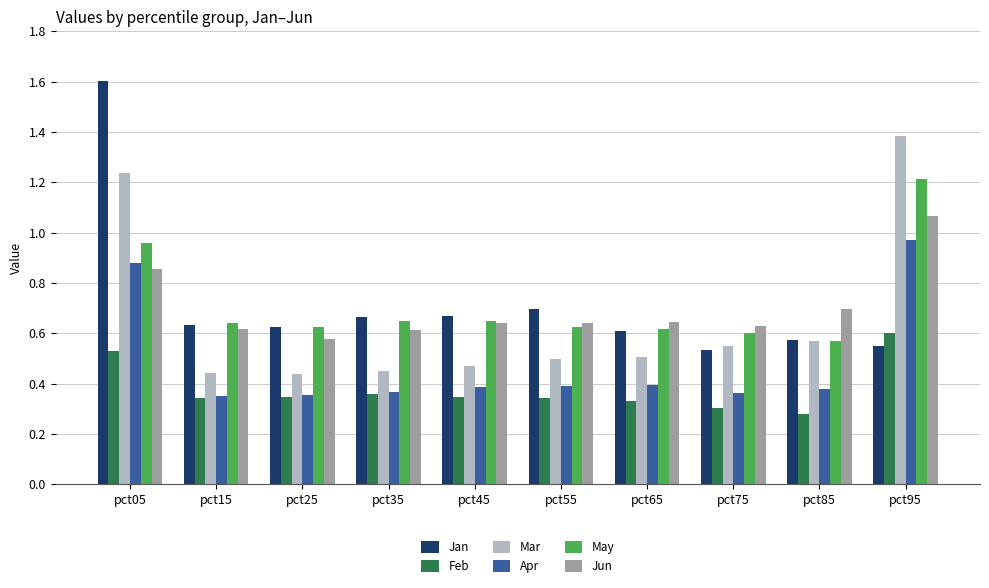

At which category does the chart reach its peak across all series?

pct05